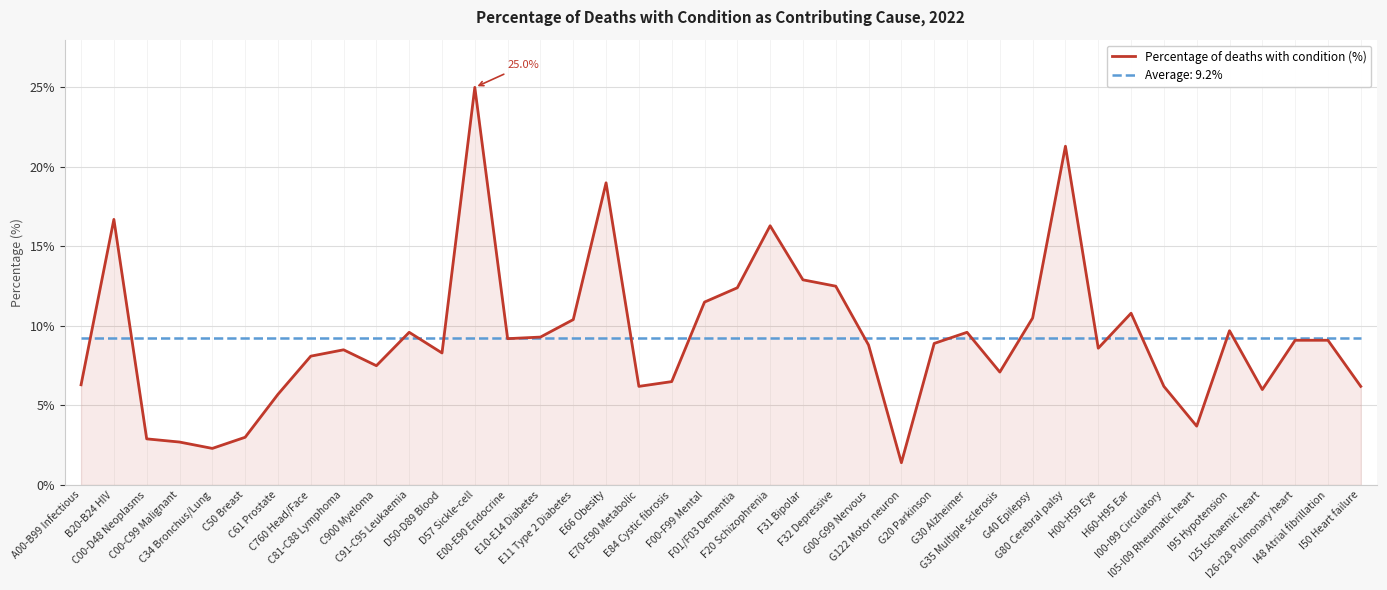

Rank the series by their maximum value, from highest to lowest.

Percentage of deaths with condition (%), Average: 9.2%